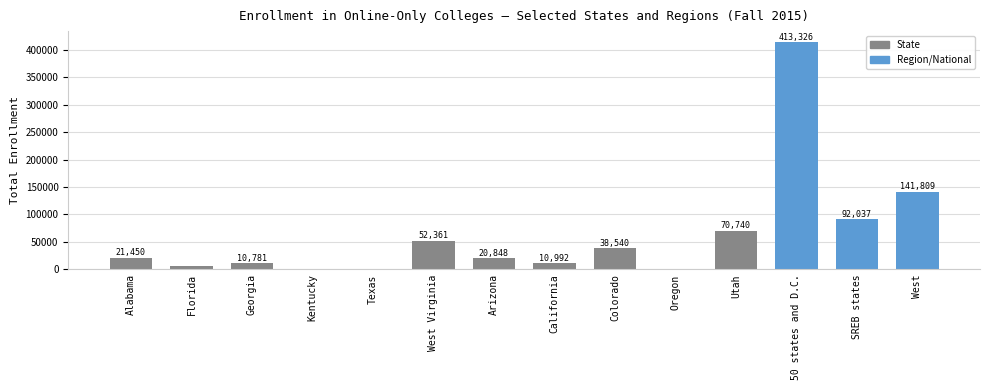

Read the value at Colorado.

38540